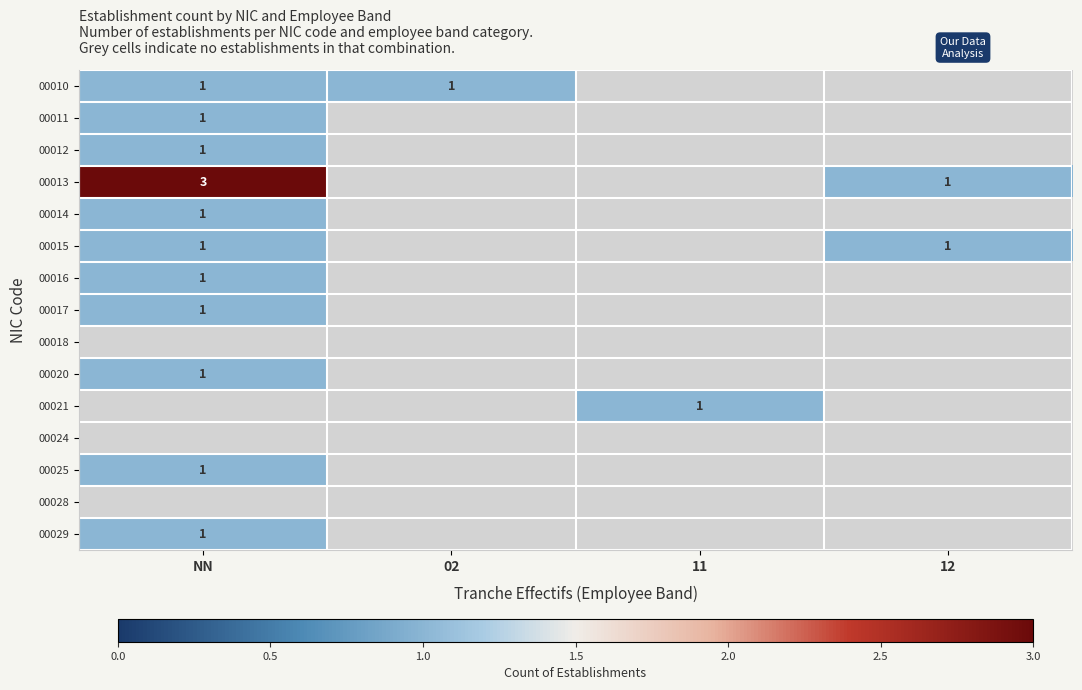

True or false: 00020 has a value of 2 at NN.

False